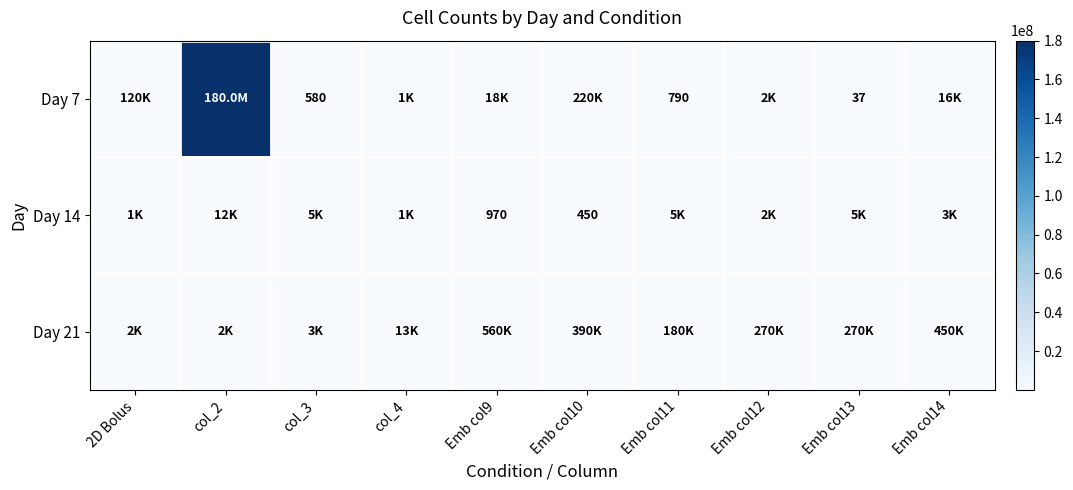

Is the value of Day 7 at Emb col14 greater than the value of Day 21 at col_2?

Yes